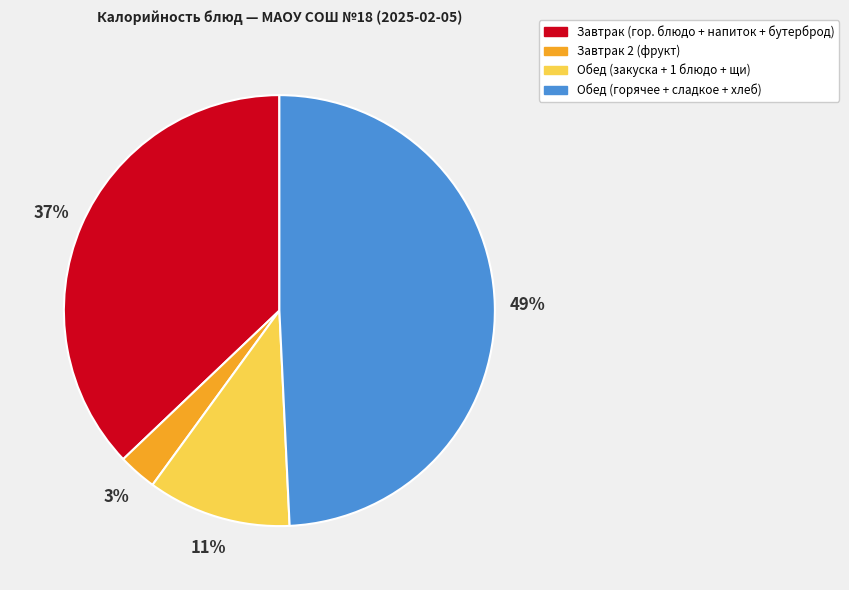

To the nearest percent, what is the average slice percentage?

25%